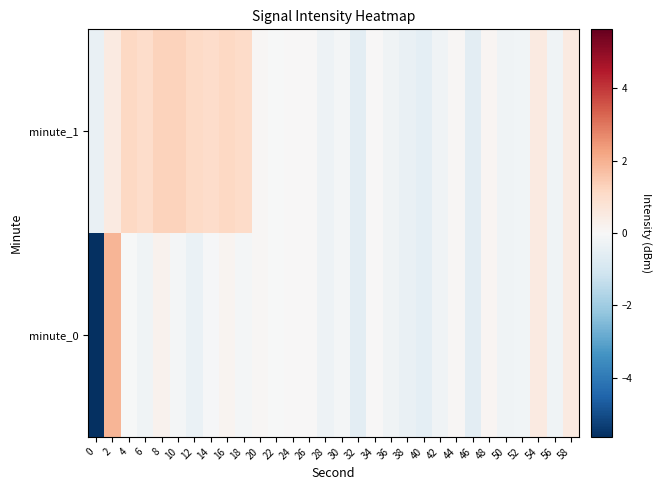

Which series has the largest total across all categories?

minute_1